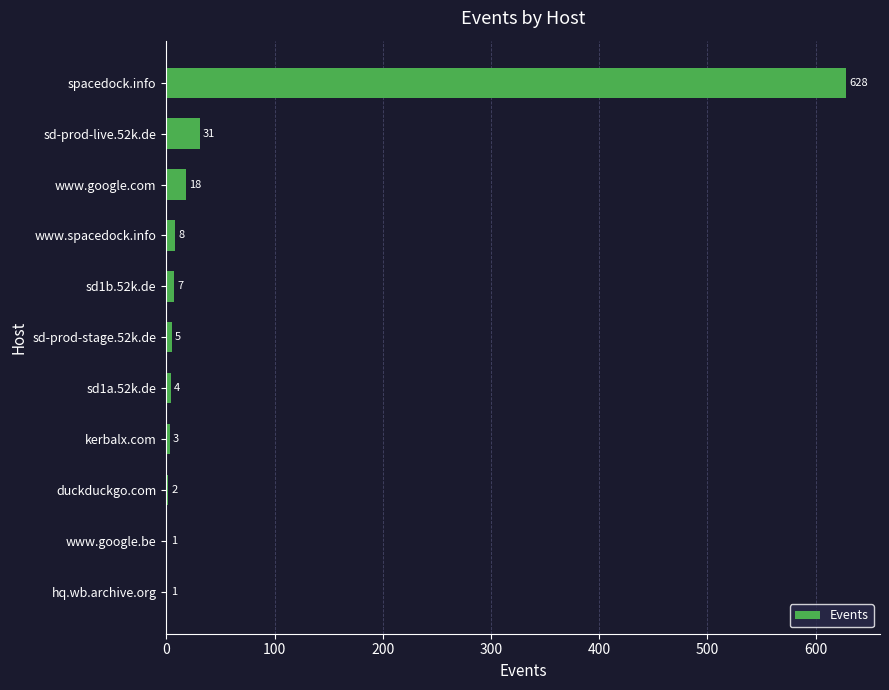

Reading top to bottom, what are all the values shown in this chart?

spacedock.info=628	sd-prod-live.52k.de=31	www.google.com=18	www.spacedock.info=8	sd1b.52k.de=7	sd-prod-stage.52k.de=5	sd1a.52k.de=4	kerbalx.com=3	duckduckgo.com=2	www.google.be=1	hq.wb.archive.org=1